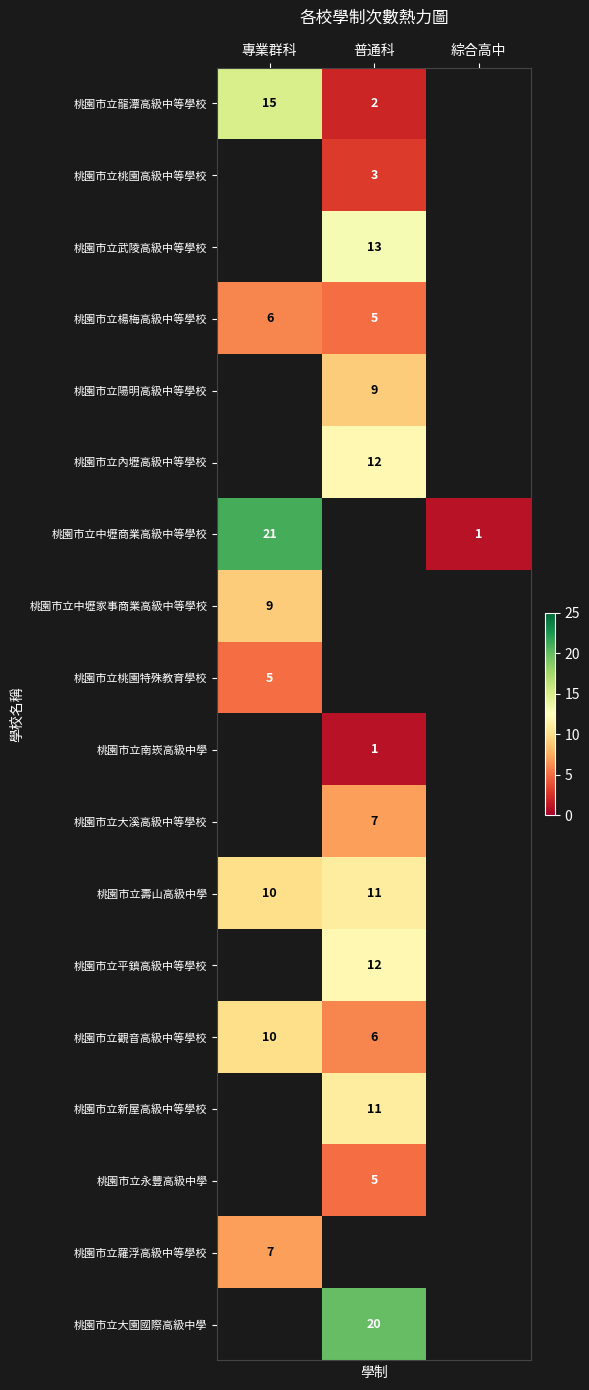

The 桃園市立平鎮高級中等學校 series shows 8 at 普通科. True or false?

False